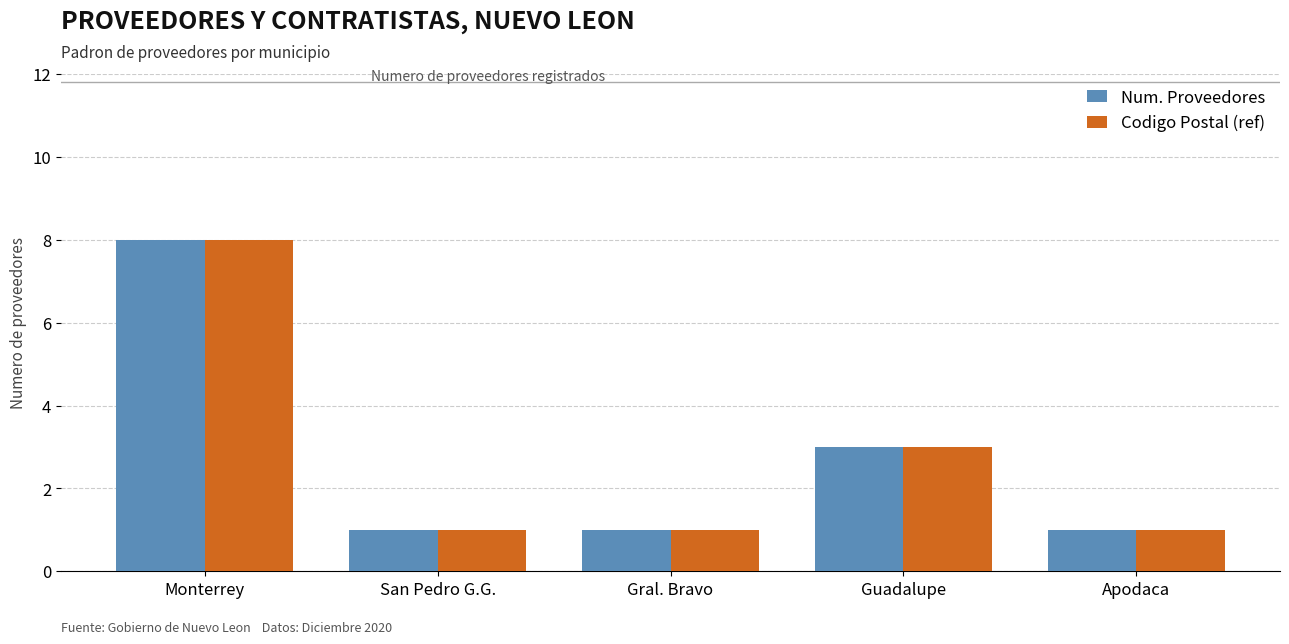

What is the value of the Num. Proveedores bar at the 4th from the left?

3